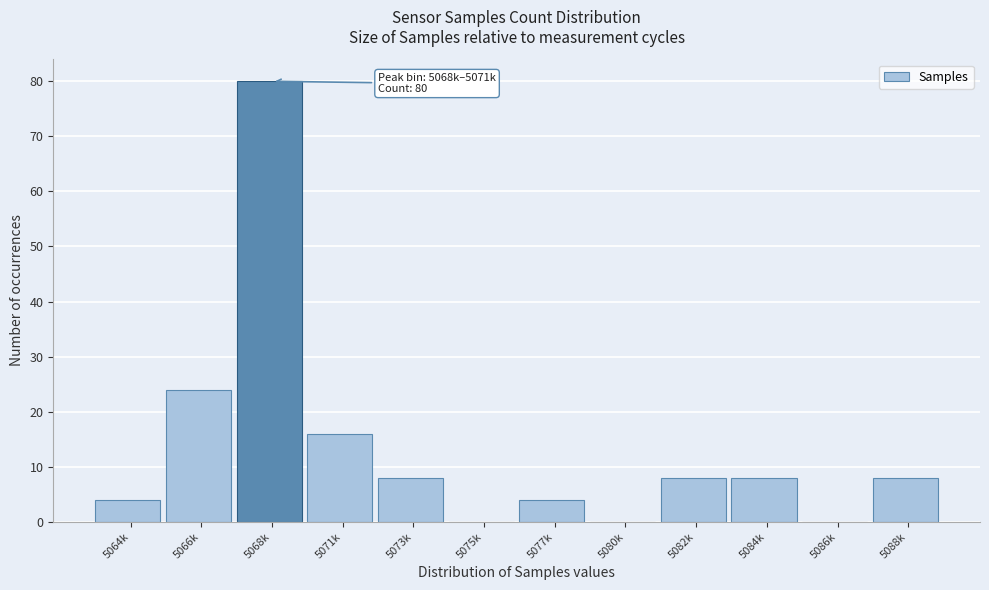

Reading left to right, transcribe all the data shown in this chart.

5064k=4	5066k=24	5068k=80	5071k=16	5073k=8	5075k=0	5077k=4	5080k=0	5082k=8	5084k=8	5086k=0	5088k=8